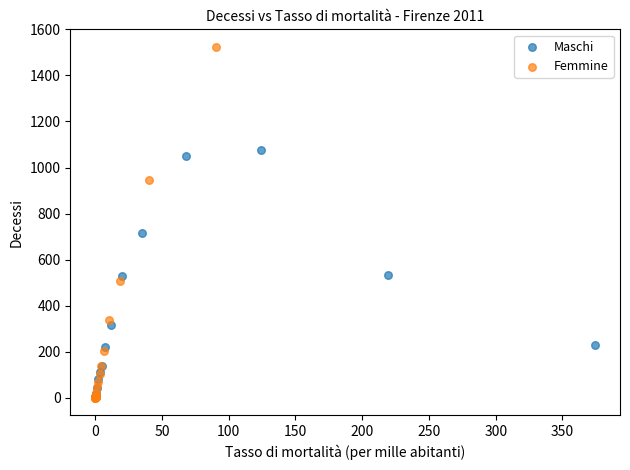

Which series reaches the maximum Y coordinate?

Femmine